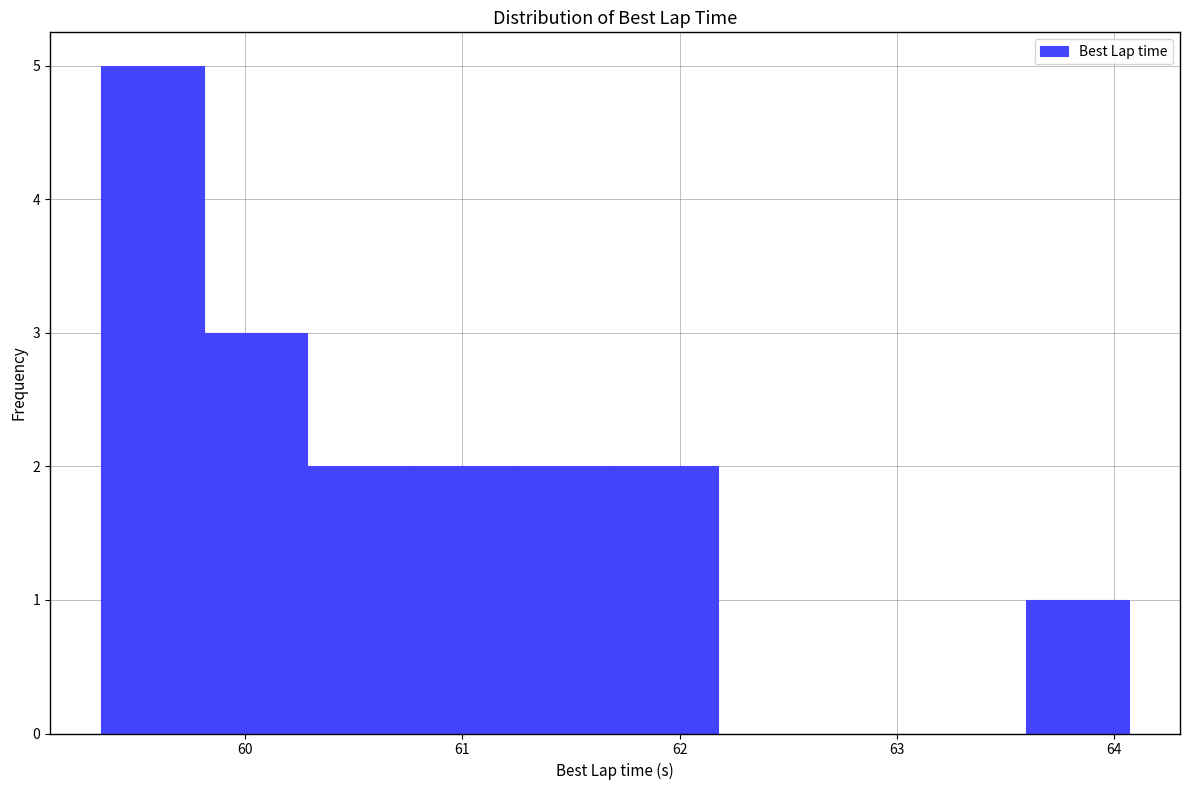

Over which range of the x-axis is the bar tallest?

59.3 to 59.8